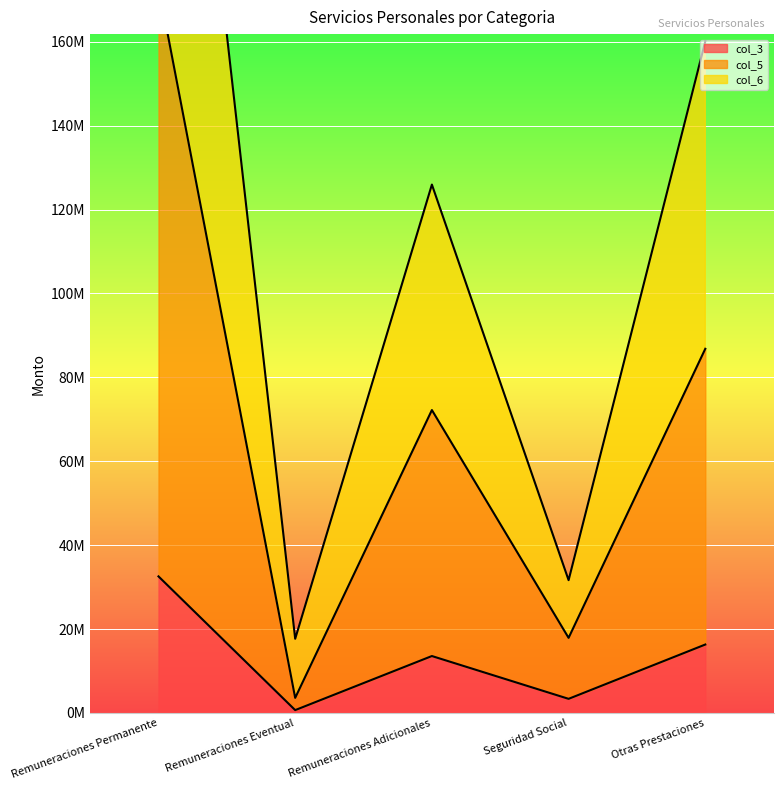

Rank the categories by col_6 value from lowest to highest.

Remuneraciones Eventual, Seguridad Social, Remuneraciones Adicionales, Otras Prestaciones, Remuneraciones Permanente